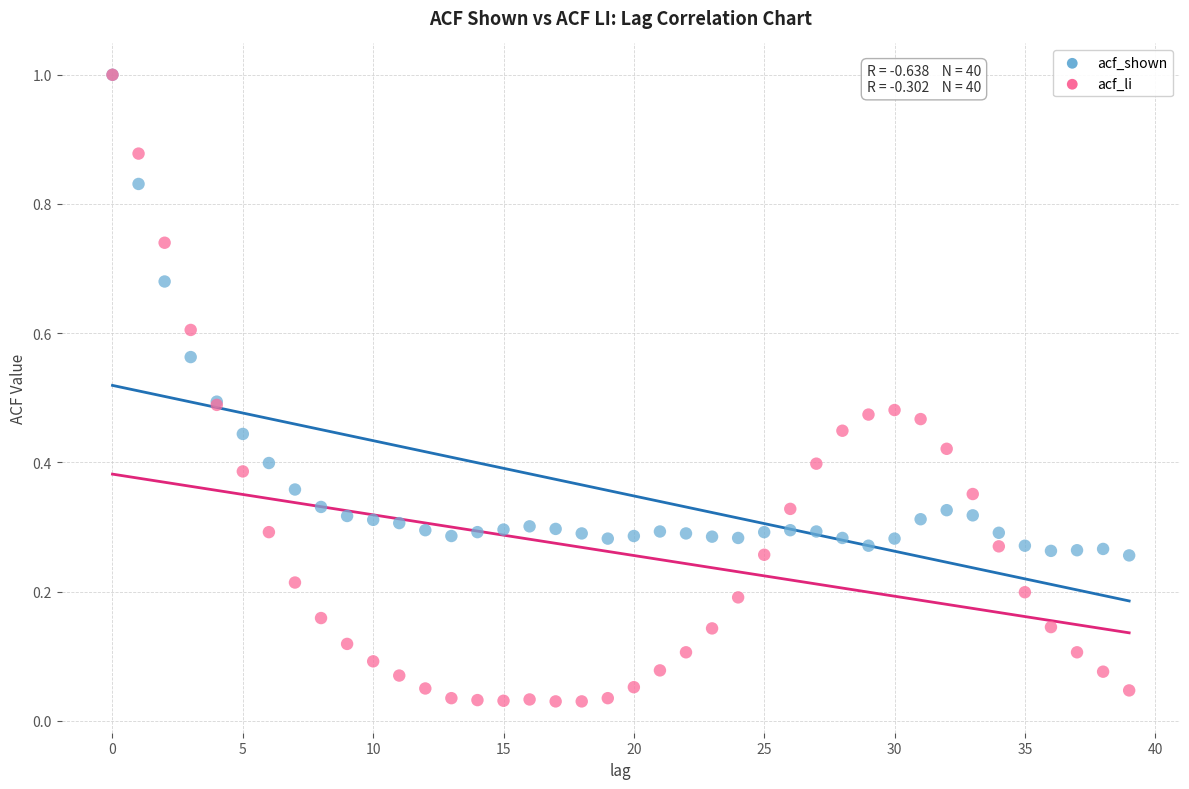

Which series contains the lowest Y value?

acf_li